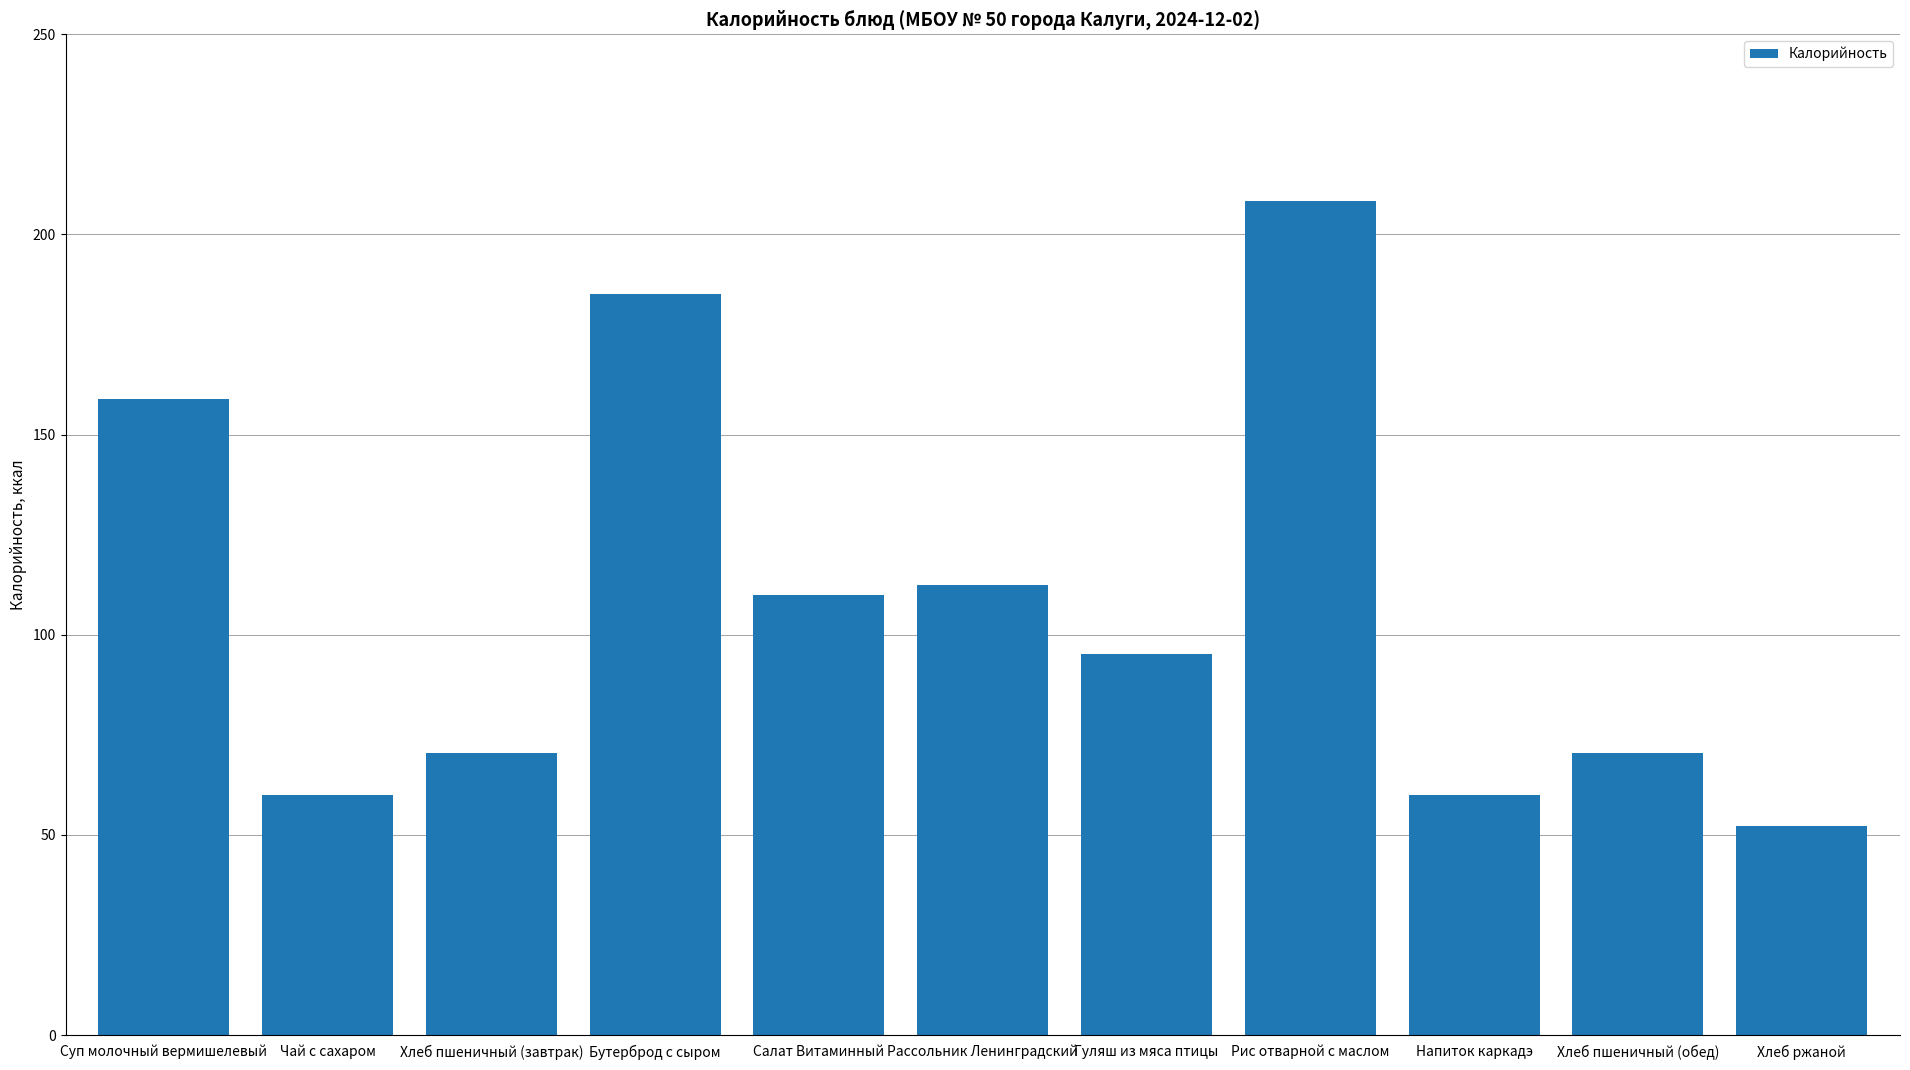

The value at Хлеб ржаной is 36.5. True or false?

False